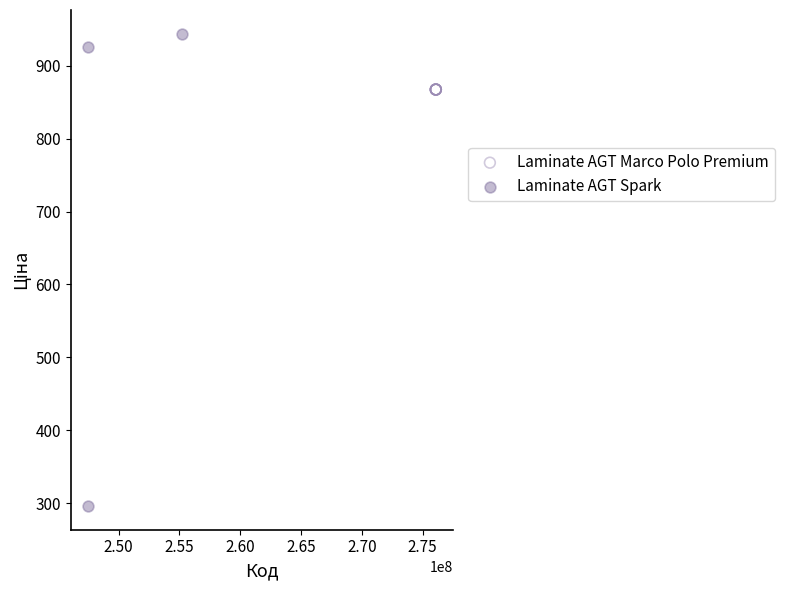

Which series reaches the maximum Y coordinate?

Laminate AGT Spark